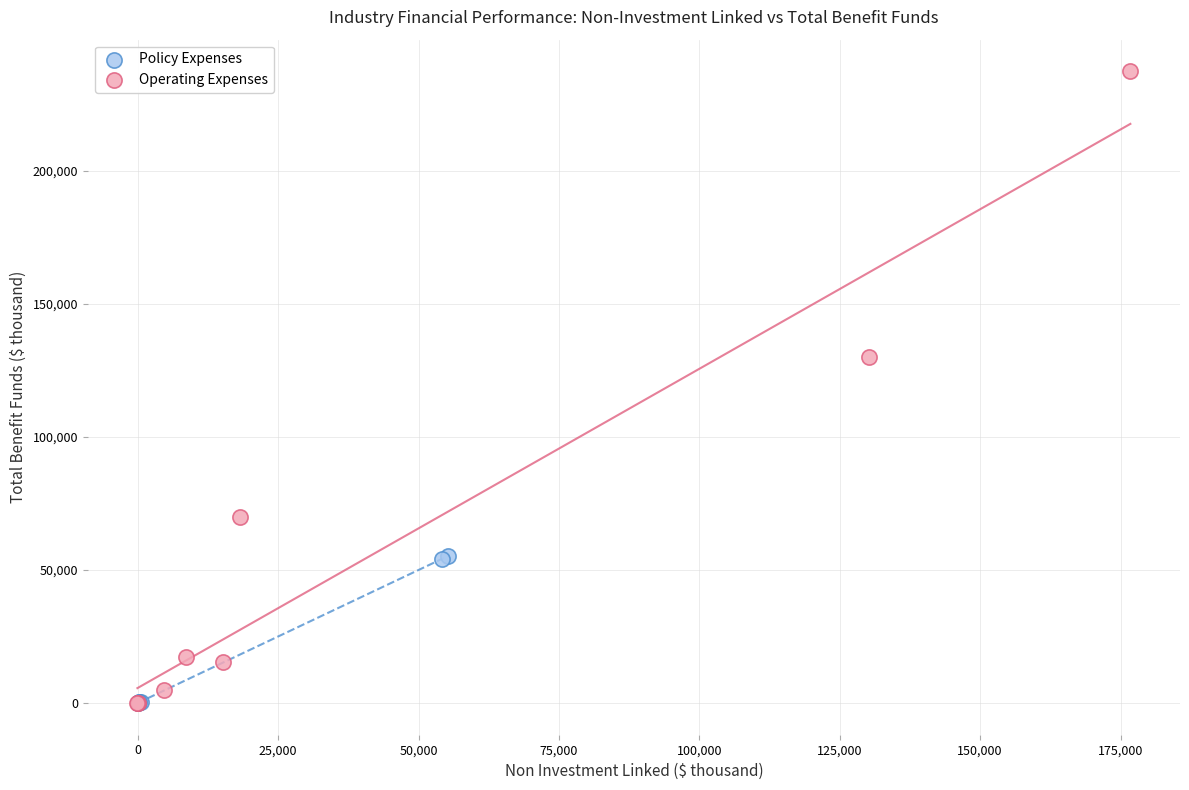

Which series reaches the maximum Y coordinate?

Operating Expenses